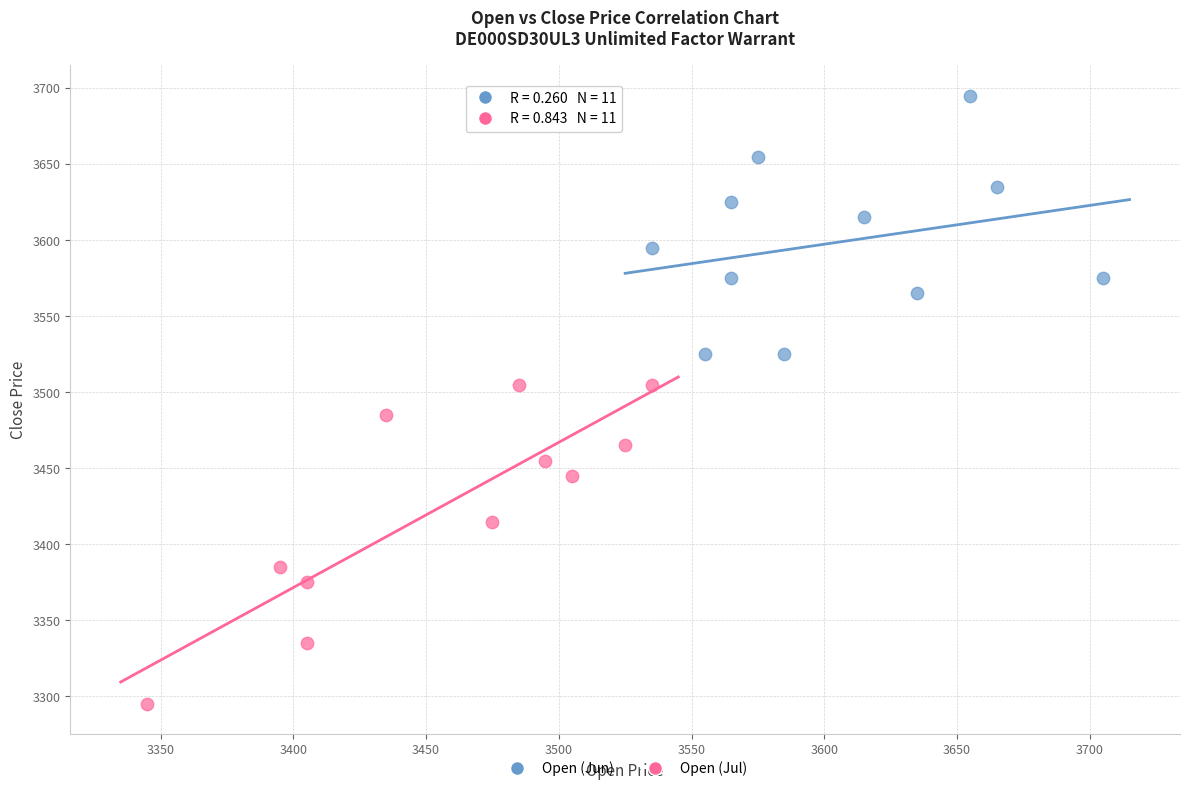

Which series has the largest Y range (max minus min)?

Open (Jul)